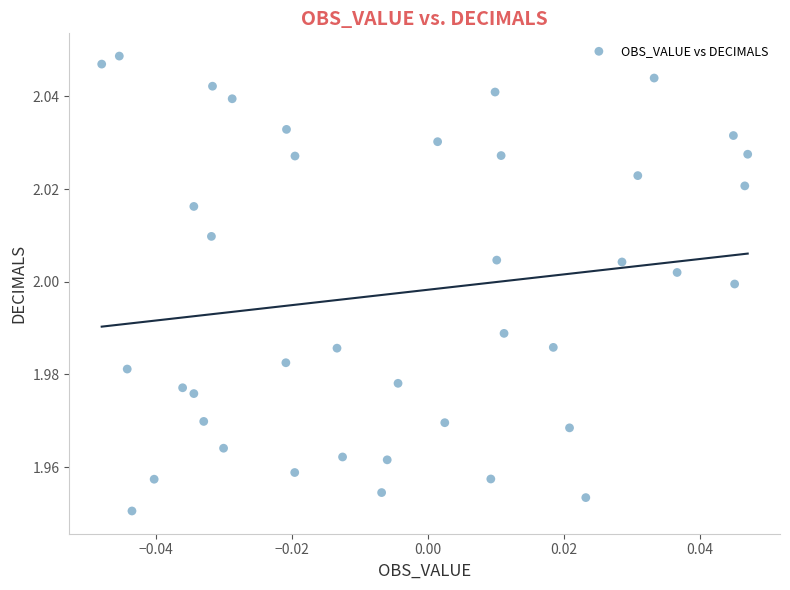

How many points are shown in the scatter plot?

40